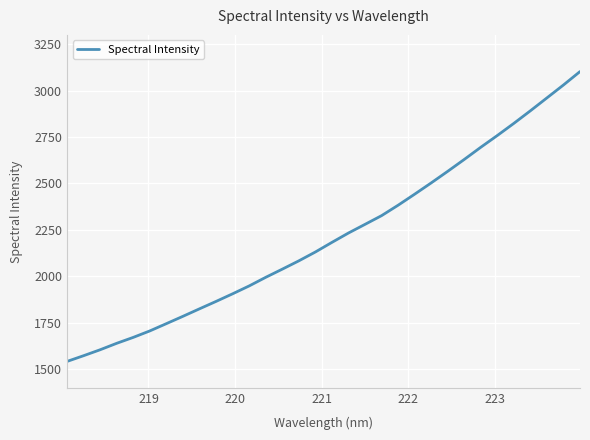

What is the minimum value shown in the chart?

1541.7